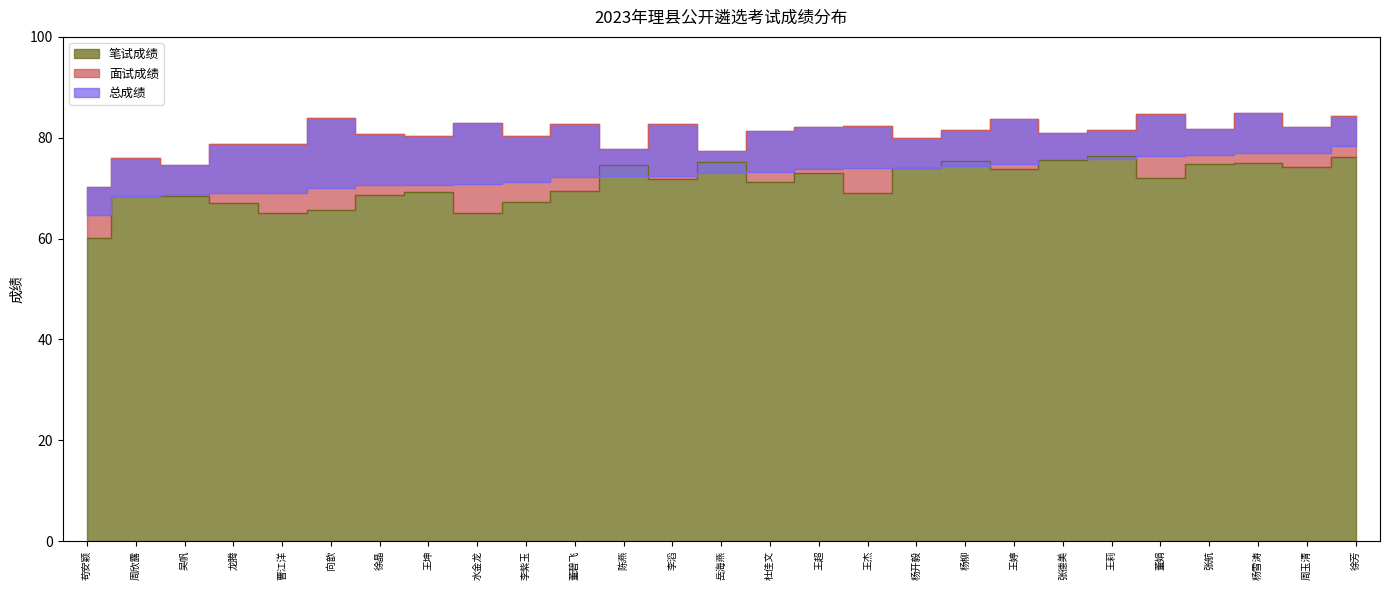

The 面试成绩 series shows 80.0 at 杨开毅. True or false?

True